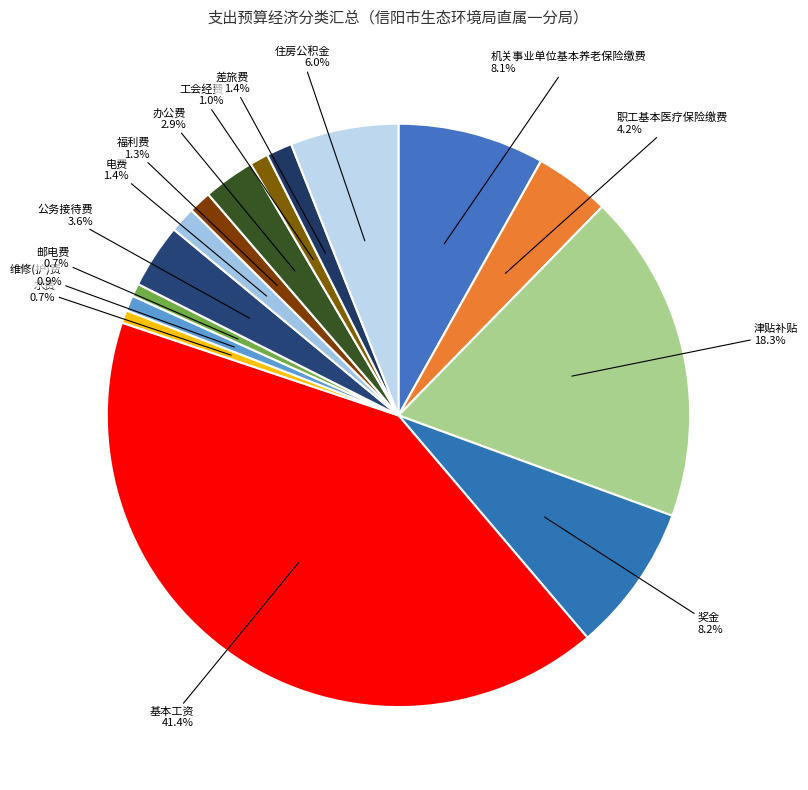

The 邮电费 slice represents 10% of the pie. True or false?

False